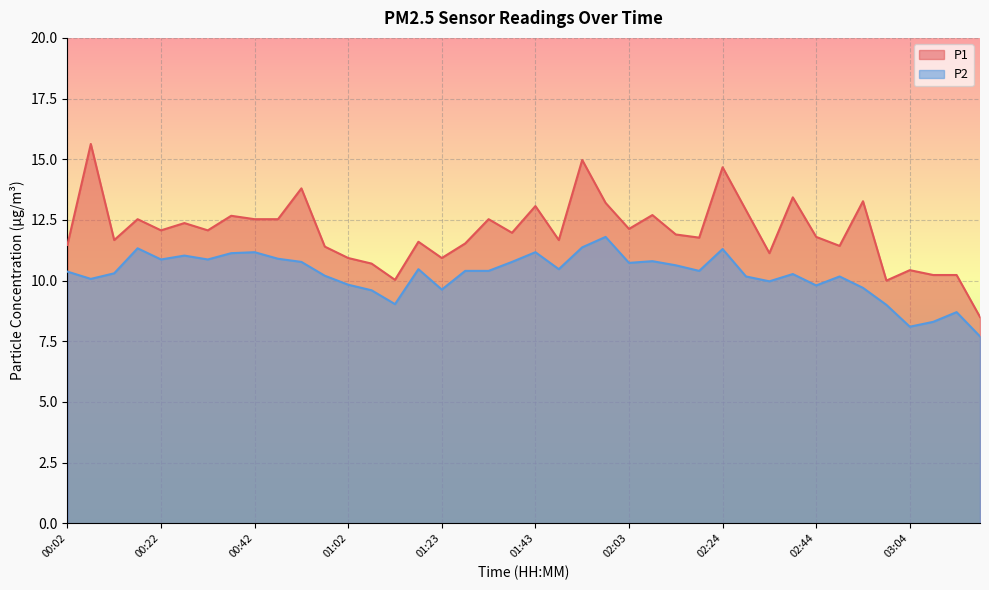

What value does the P1 series have at 00:37?

12.7